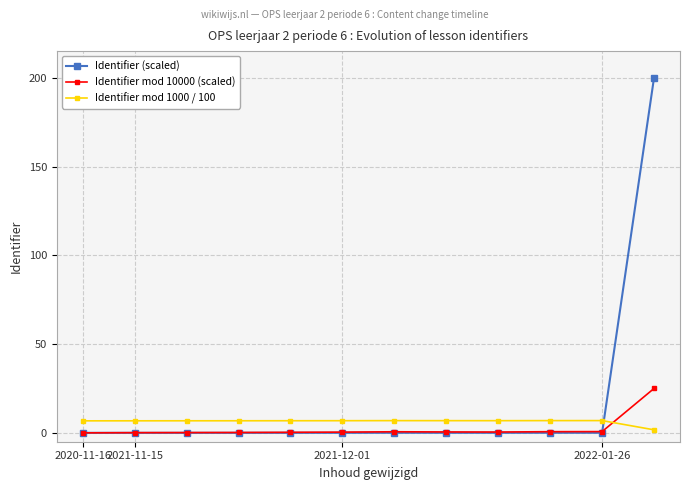

True or false: Identifier (scaled) and Identifier mod 1000 / 100 cross at least once.

True